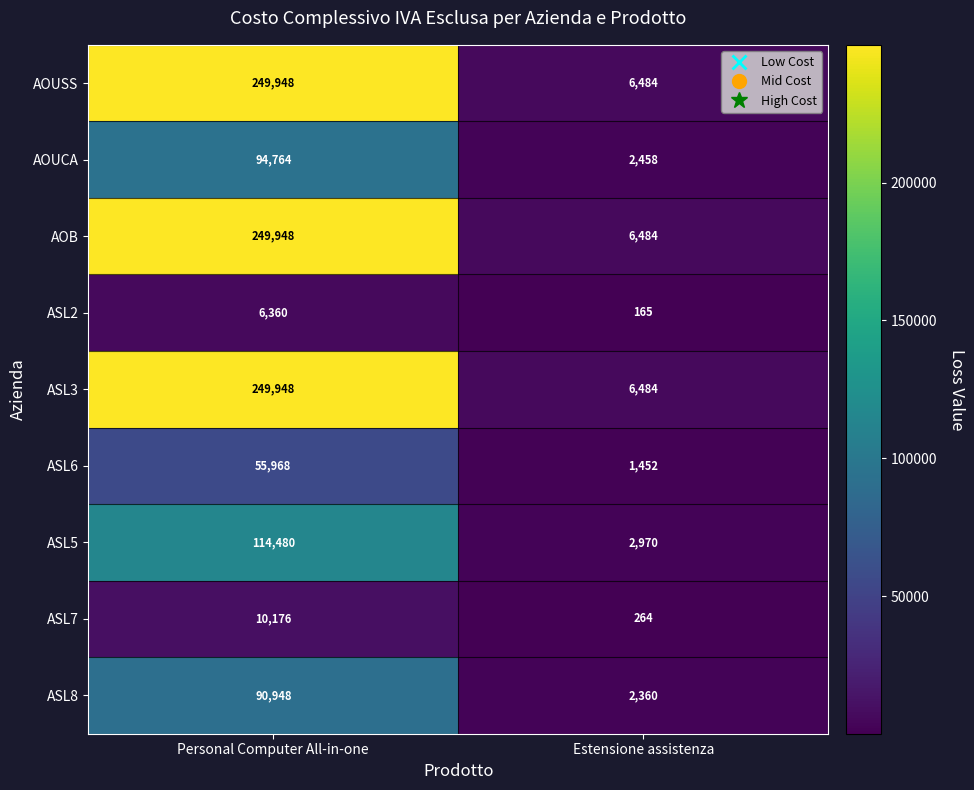

The ASL6 series shows 55968 at Personal Computer All-in-one. True or false?

True